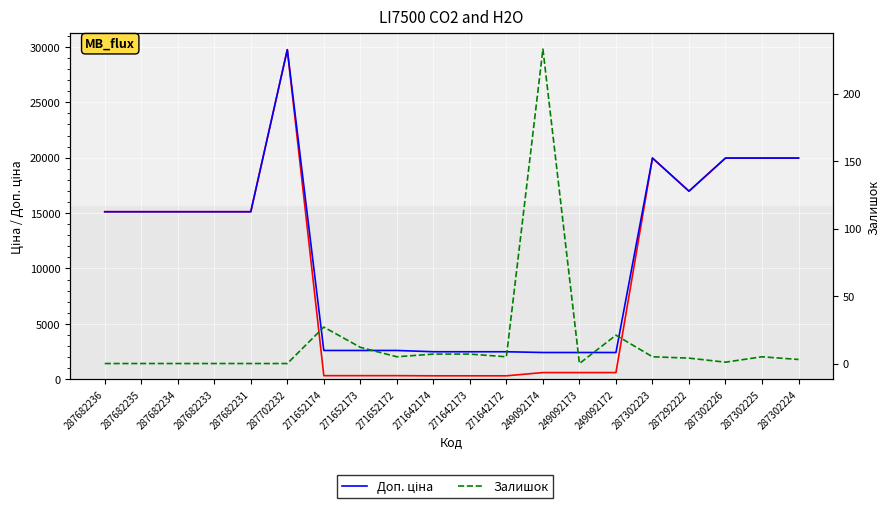

Reading right to left, extract all data points from this chart.

Ціна: 287302224=19964.2	287302225=19964.2	287302226=19964.2	287292222=16976.3	287302223=19964.2	249092172=603.7	249092173=603.7	249092174=603.7	271642172=310.3	271642173=310.3	271642174=310.3	271652172=324.8	271652173=324.8	271652174=324.8	287702232=29747.2	287682231=15120.0	287682233=15120.0	287682234=15120.0	287682235=15120.0	287682236=15120.0
Доп. ціна: 287302224=19964.2	287302225=19964.2	287302226=19964.2	287292222=16976.3	287302223=19964.2	249092172=2414.8	249092173=2414.8	249092174=2414.8	271642172=2482.4	271642173=2482.4	271642174=2482.4	271652172=2598.3	271652173=2598.3	271652174=2598.3	287702232=29747.2	287682231=15120.0	287682233=15120.0	287682234=15120.0	287682235=15120.0	287682236=15120.0
Залишок: 287302224=3.0	287302225=5.0	287302226=1.0	287292222=4.0	287302223=5.0	249092172=21.0	249092173=0.0	249092174=233.0	271642172=5.0	271642173=7.0	271642174=7.0	271652172=5.0	271652173=12.0	271652174=27.0	287702232=0.0	287682231=0.0	287682233=0.0	287682234=0.0	287682235=0.0	287682236=0.0